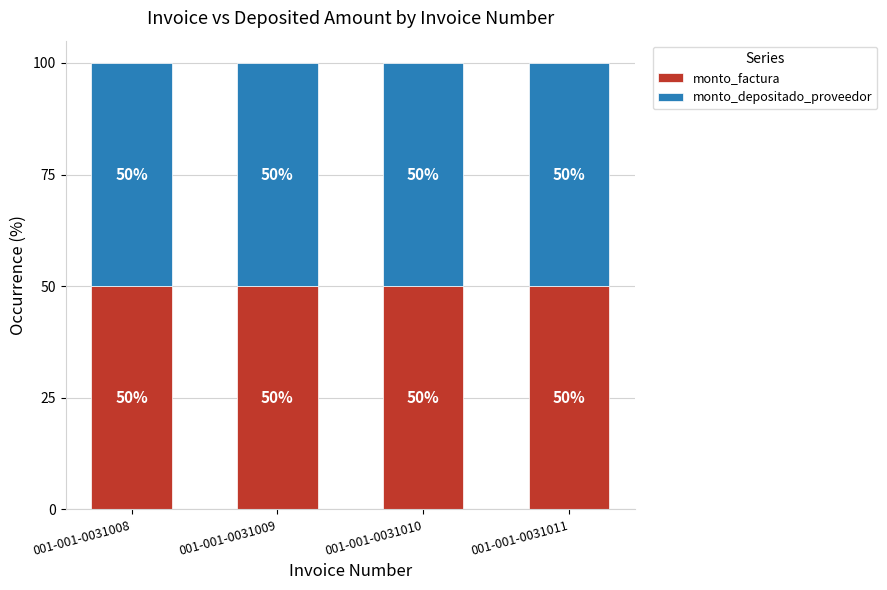

List the series in order of their peak value, lowest first.

monto_factura, monto_depositado_proveedor